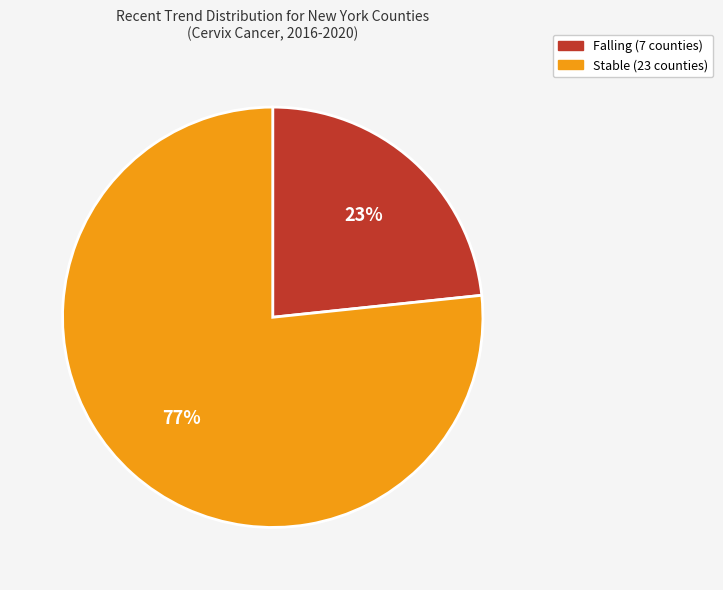

To the nearest percent, what is the average slice percentage?

50%